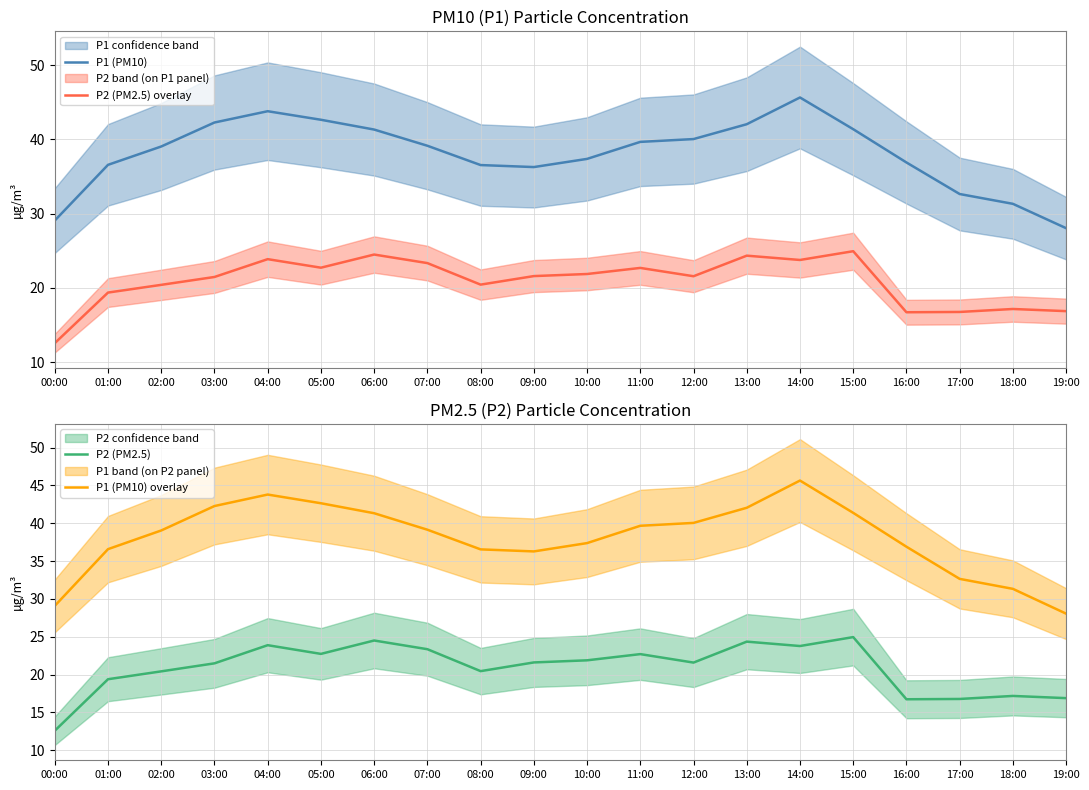

True or false: P1 (PM10) overlay and P1 (PM10) intersect in this chart.

False